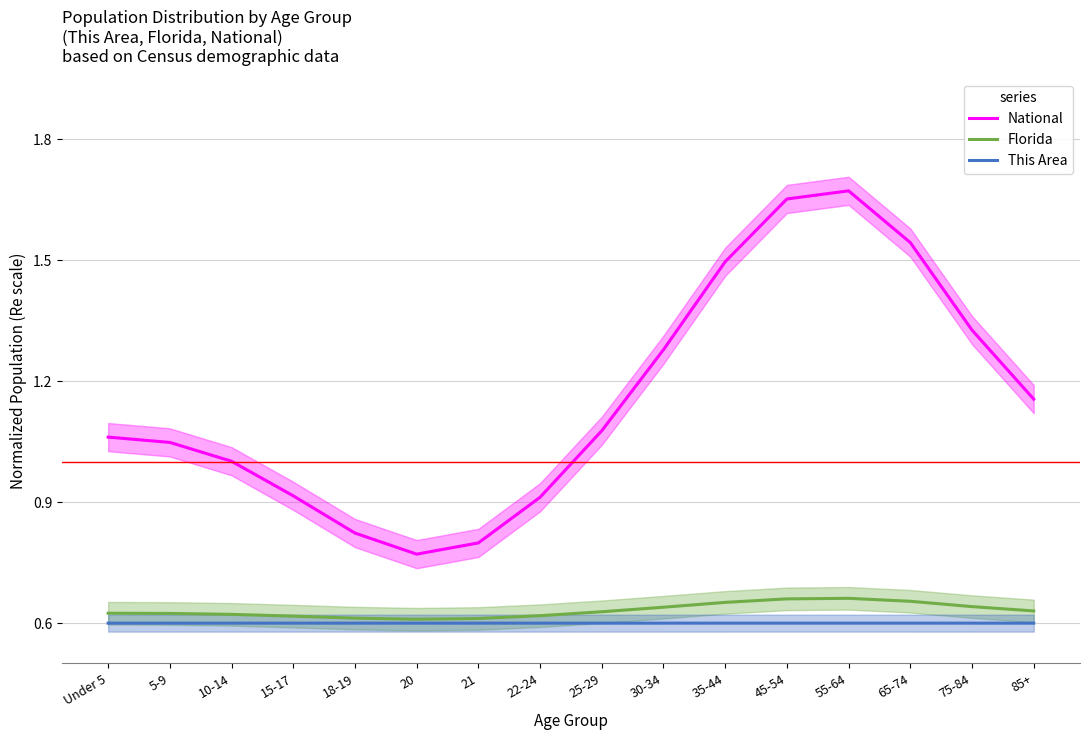

Where is the first local minimum for This Area?

20